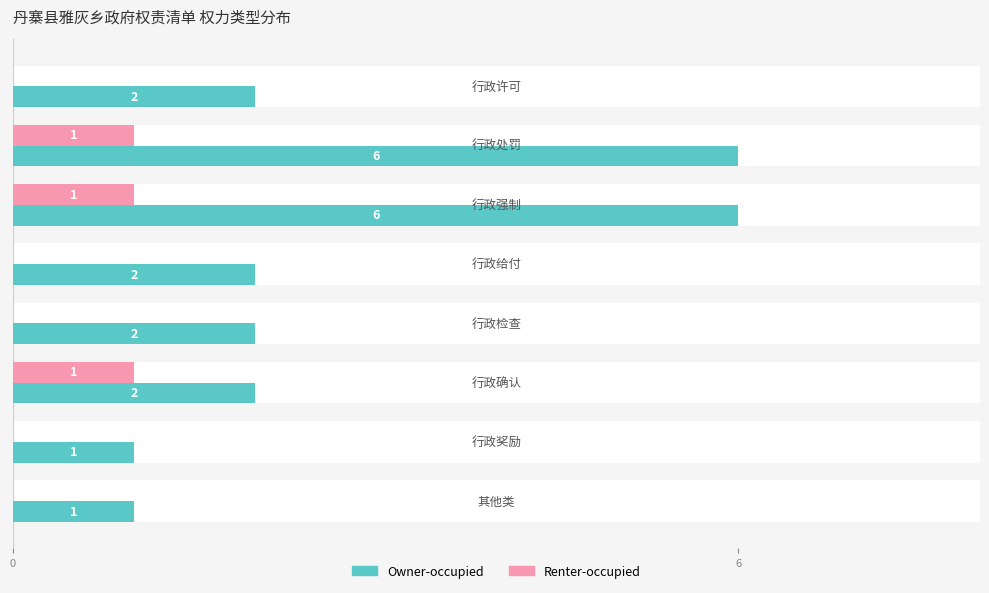

Is the value of Renter-occupied at 3 greater than the value of Owner-occupied at 6?

No